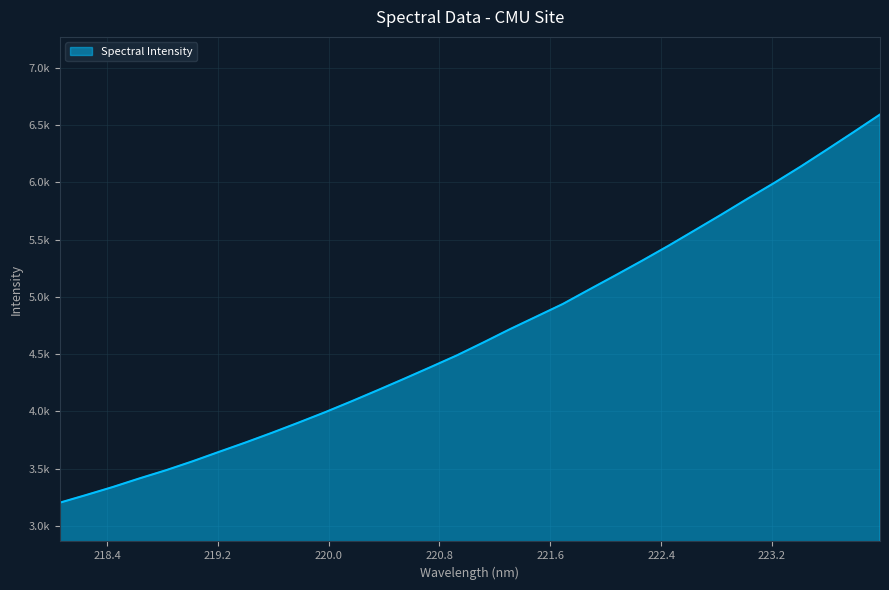

At which category does the chart reach its peak across all series?

223.9802